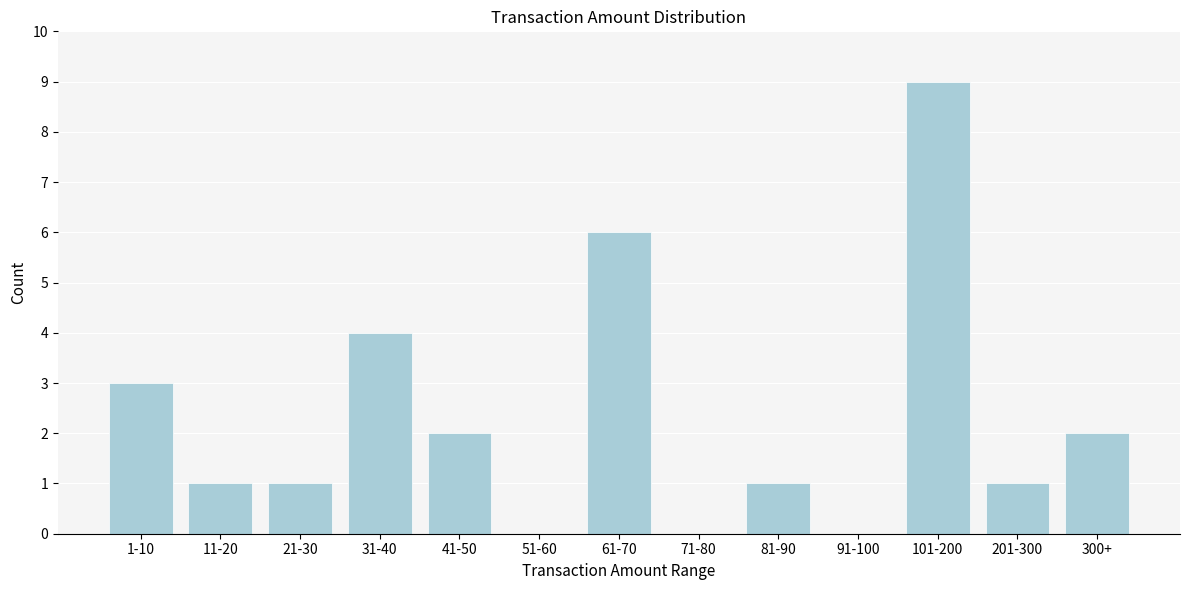

Reading left to right, extract all data points from this chart.

1-10=3	11-20=1	21-30=1	31-40=4	41-50=2	51-60=0	61-70=6	71-80=0	81-90=1	91-100=0	101-200=9	201-300=1	300+=2